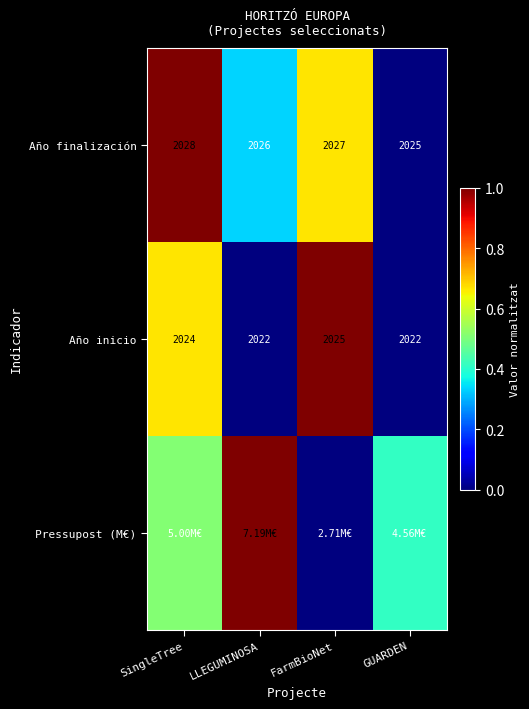

At which label does Año finalización reach its peak?

SingleTree